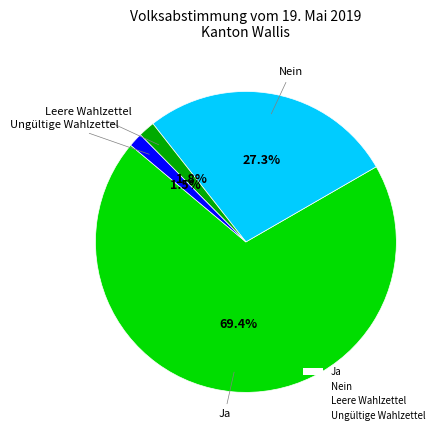

Is there any slice that represents more than half of the pie?

Yes